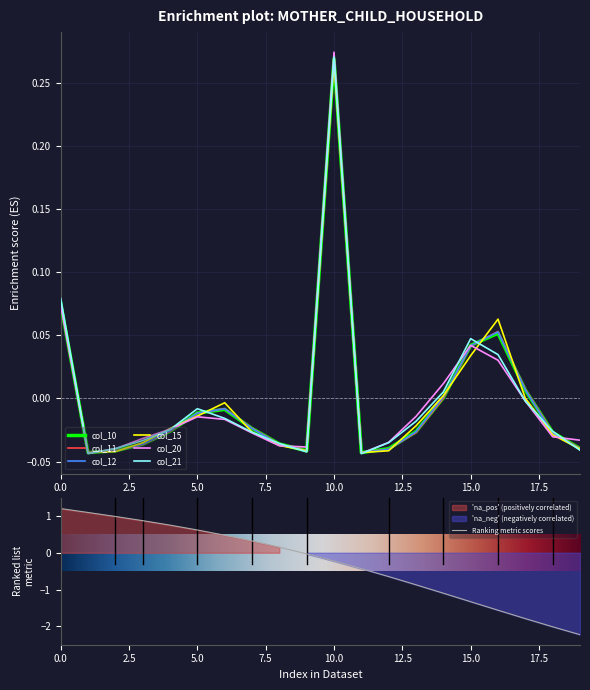

Reading left to right, extract all data points from this chart.

col_10: 0.1	-0.0	-0.0	-0.0	-0.0	-0.0	-0.0	-0.0	-0.0	-0.0	0.3	-0.0	-0.0	-0.0	0.0	0.0	0.1	0.0	-0.0	-0.0
col_11: 0.1	-0.0	-0.0	-0.0	-0.0	-0.0	-0.0	-0.0	-0.0	-0.0	0.3	-0.0	-0.0	-0.0	0.0	0.0	0.1	0.0	-0.0	-0.0
col_12: 0.1	-0.0	-0.0	-0.0	-0.0	-0.0	-0.0	-0.0	-0.0	-0.0	0.3	-0.0	-0.0	-0.0	0.0	0.0	0.1	0.0	-0.0	-0.0
col_15: 0.1	-0.0	-0.0	-0.0	-0.0	-0.0	-0.0	-0.0	-0.0	-0.0	0.3	-0.0	-0.0	-0.0	0.0	0.0	0.1	0.0	-0.0	-0.0
col_20: 0.1	-0.0	-0.0	-0.0	-0.0	-0.0	-0.0	-0.0	-0.0	-0.0	0.3	-0.0	-0.0	-0.0	0.0	0.0	0.0	-0.0	-0.0	-0.0
col_21: 0.1	-0.0	-0.0	-0.0	-0.0	-0.0	-0.0	-0.0	-0.0	-0.0	0.3	-0.0	-0.0	-0.0	0.0	0.0	0.0	-0.0	-0.0	-0.0